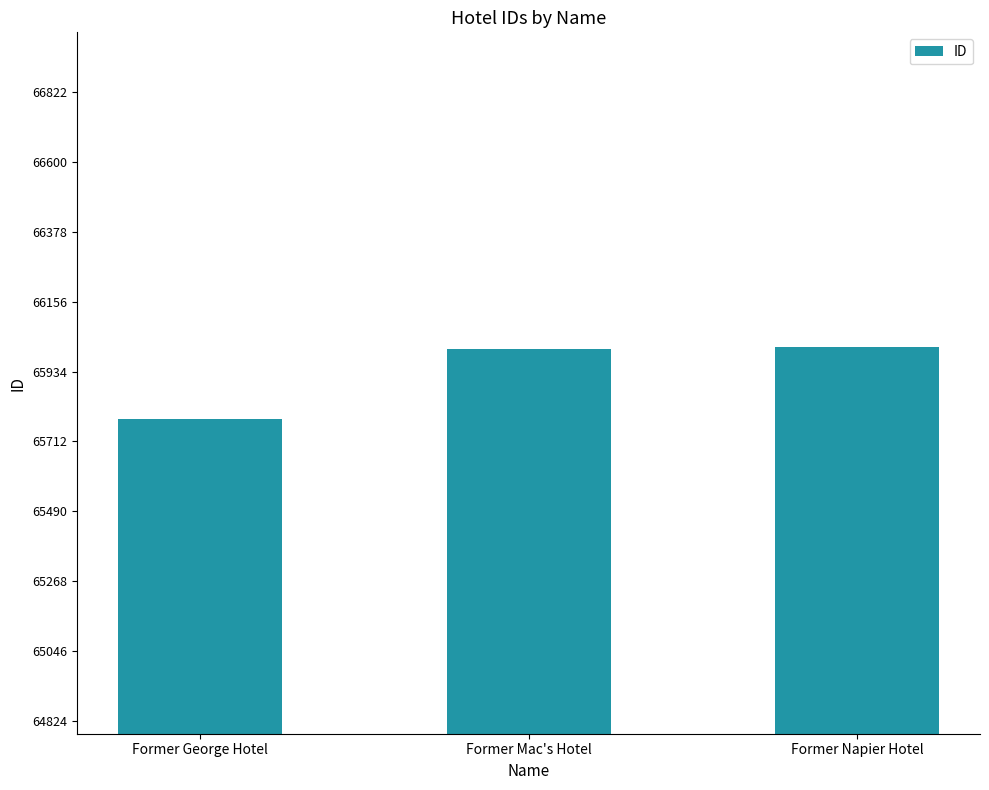

What is the difference between the maximum and minimum values?

229